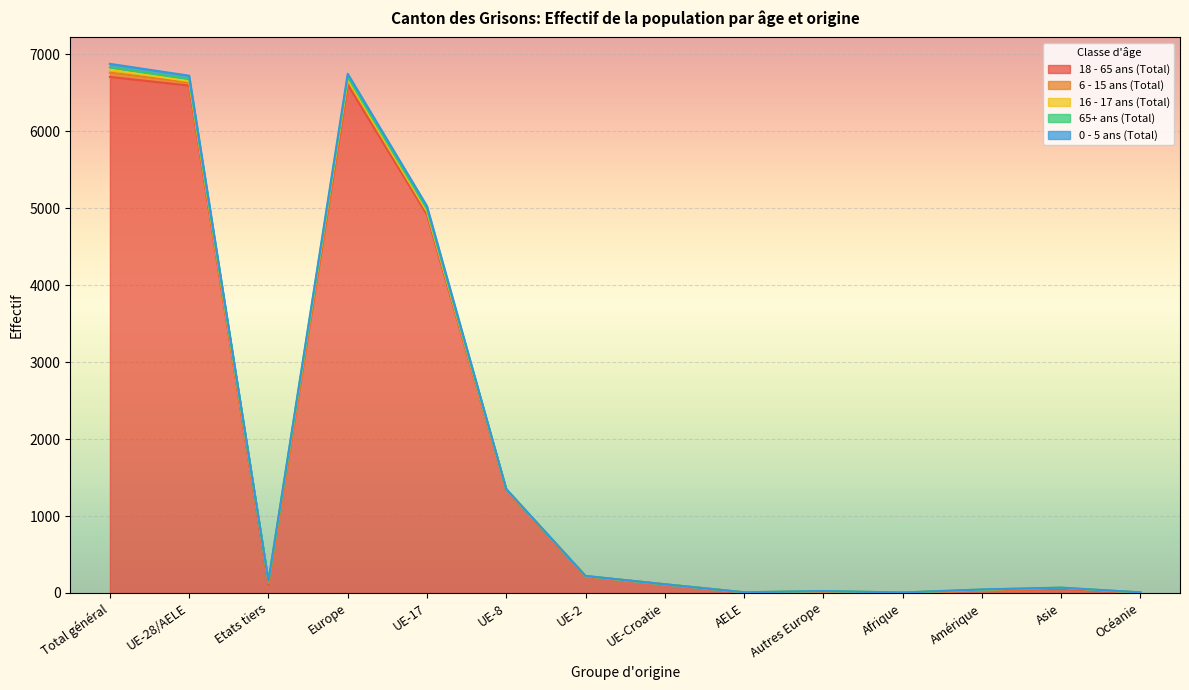

How many values in the 0 - 5 ans (Total) series are below 151?

7